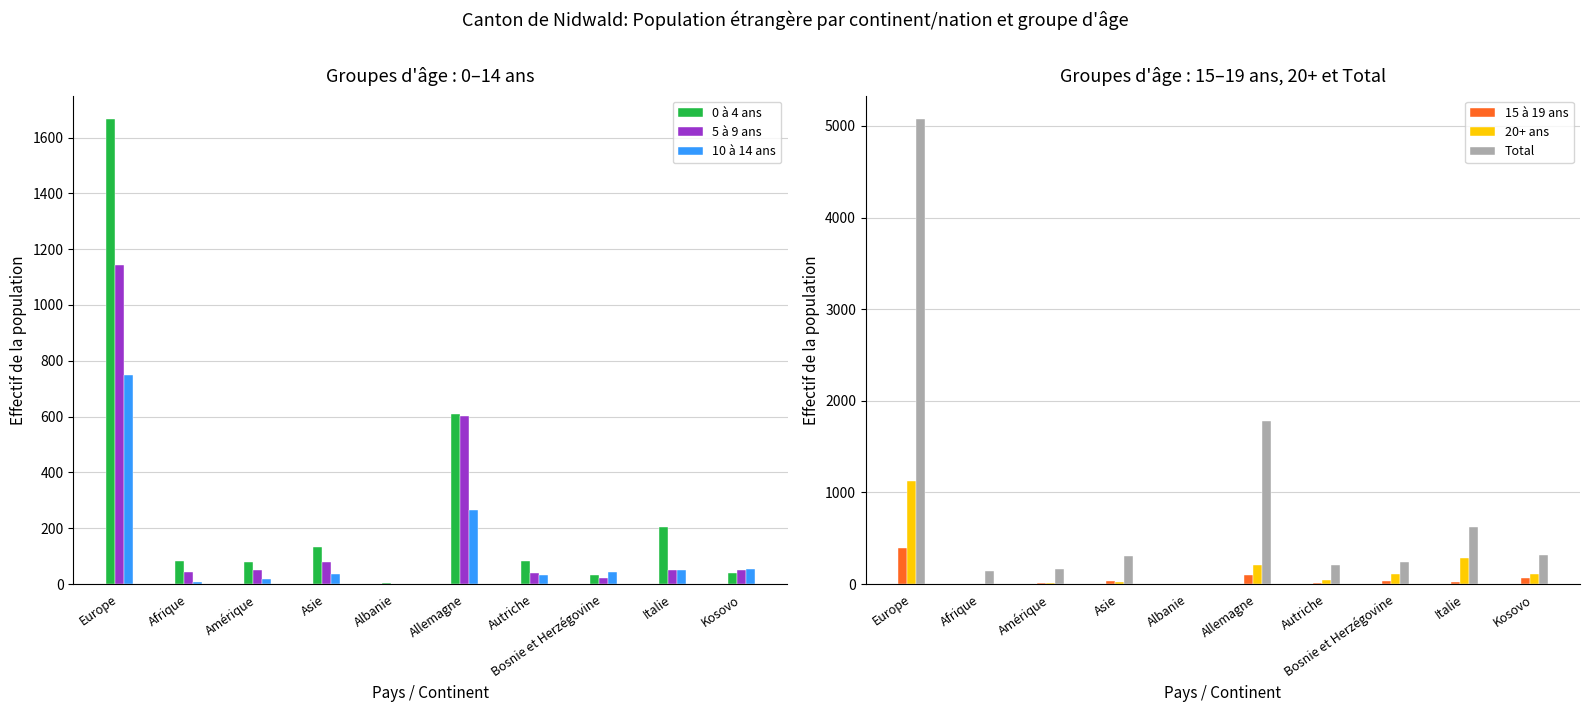

Reading left to right, what are all the values shown in this chart?

0 à 4 ans: Europe=1667	Afrique=82	Amérique=80	Asie=134	Albanie=3	Allemagne=610	Autriche=82	Bosnie et Herzégovine=32	Italie=205	Kosovo=40
5 à 9 ans: Europe=1142	Afrique=45	Amérique=51	Asie=80	Albanie=0	Allemagne=601	Autriche=41	Bosnie et Herzégovine=21	Italie=52	Kosovo=49
10 à 14 ans: Europe=749	Afrique=8	Amérique=19	Asie=35	Albanie=0	Allemagne=264	Autriche=33	Bosnie et Herzégovine=43	Italie=51	Kosovo=54
15 à 19 ans: Europe=397	Afrique=3	Amérique=10	Asie=29	Albanie=0	Allemagne=96	Autriche=9	Bosnie et Herzégovine=33	Italie=25	Kosovo=63
20+ ans: Europe=1123	Afrique=3	Amérique=8	Asie=25	Albanie=0	Allemagne=212	Autriche=48	Bosnie et Herzégovine=110	Italie=287	Kosovo=109
Total: Europe=5078	Afrique=141	Amérique=168	Asie=303	Albanie=3	Allemagne=1783	Autriche=213	Bosnie et Herzégovine=239	Italie=620	Kosovo=315